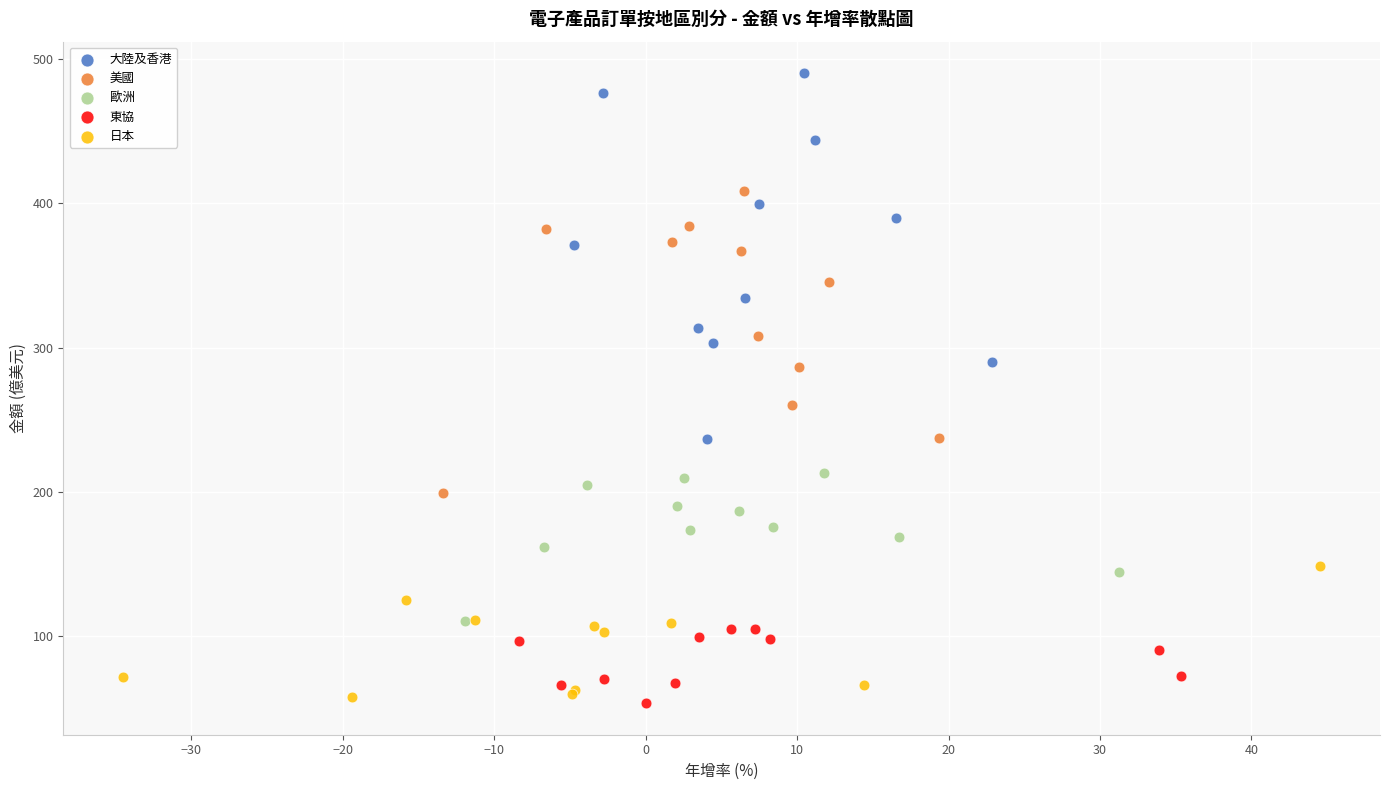

Which series reaches the minimum Y coordinate?

東協